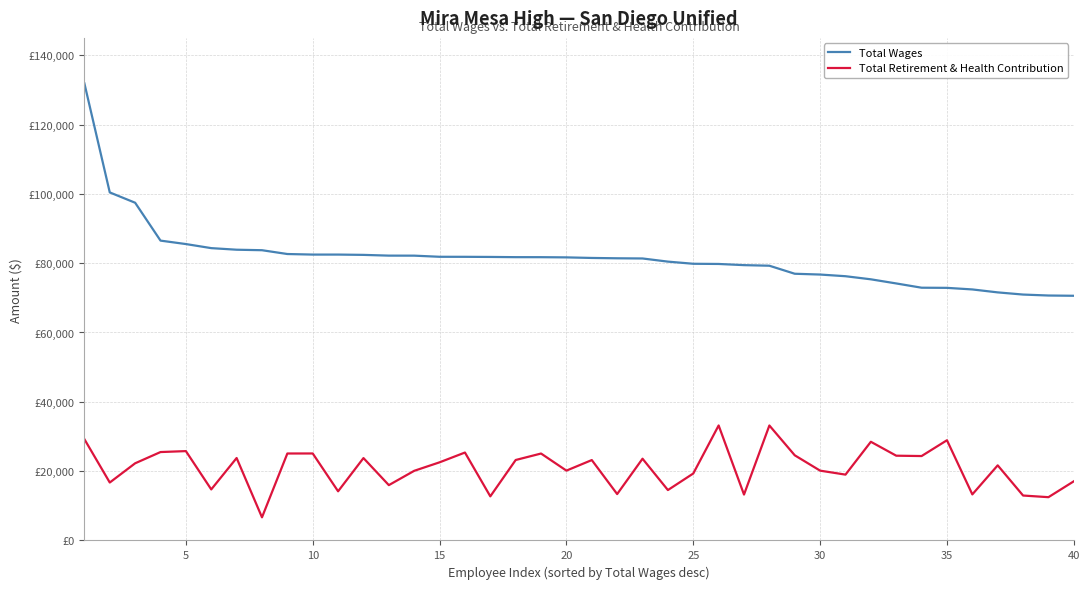

What are all the series names shown in the legend?

Total Wages, Total Retirement & Health Contribution